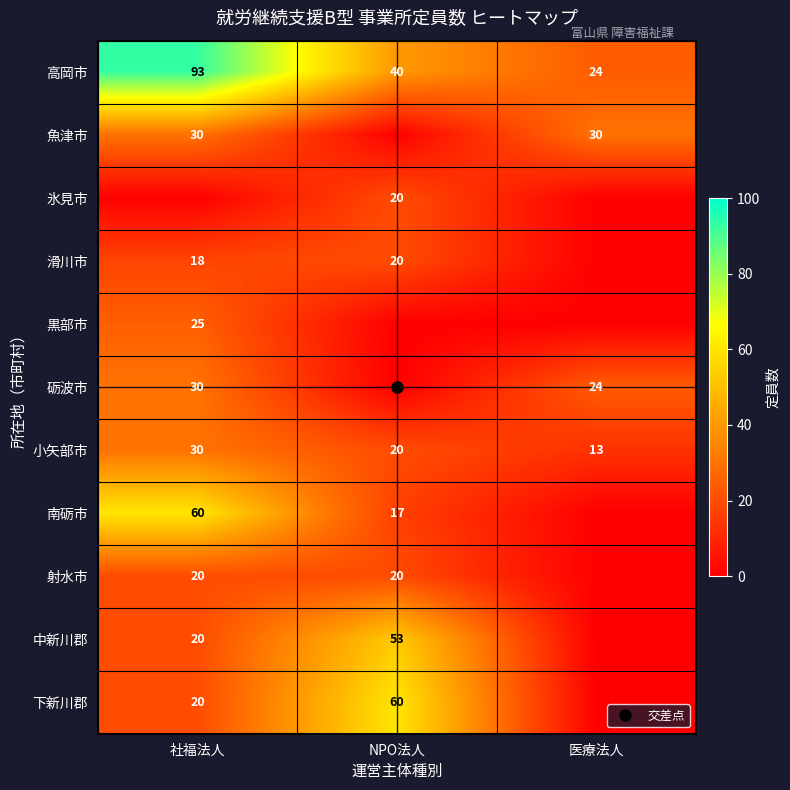

True or false: 高岡市 has a value of 93 at 社福法人.

True